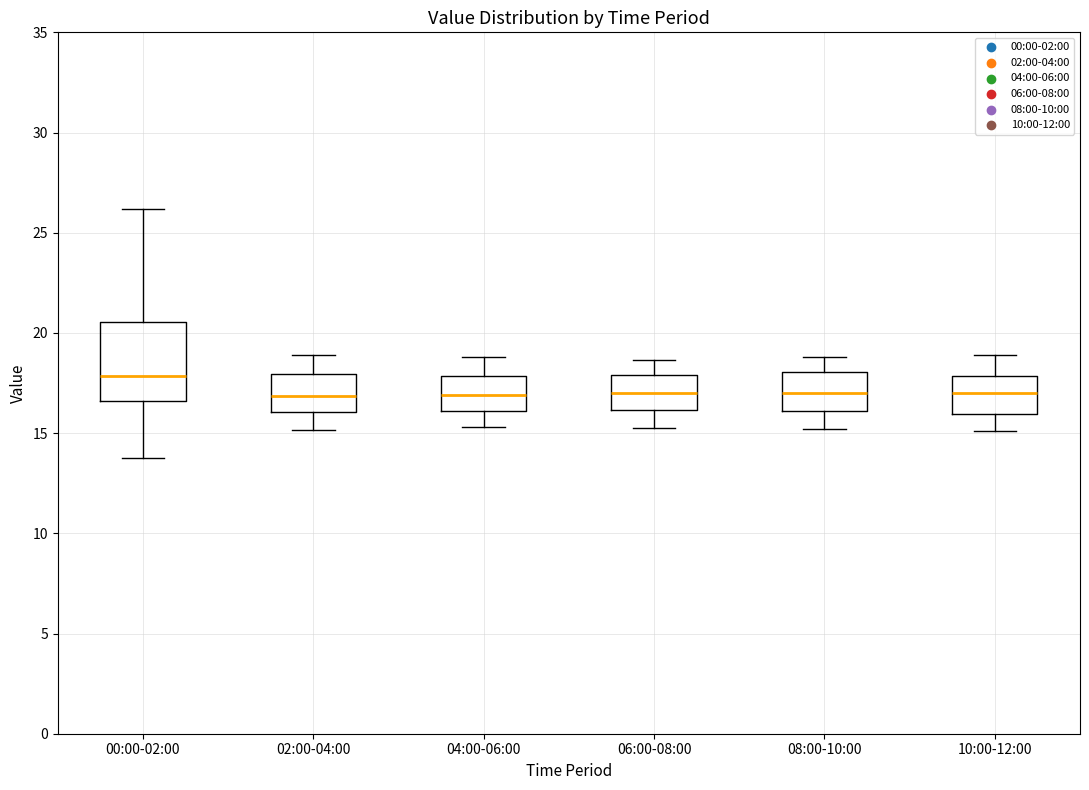

Reading left to right, transcribe this box plot: for each box, give where its median line is, the range the box spans, and where its two whiskers end, as read against the y-axis. The values are not printed on the chart, so give them approximately, as read against the axis.

00:00-02:00: median 18.0, box 16.5 to 20.5, whiskers 14.0 to 26.0
02:00-04:00: median 17.0, box 16.0 to 18.0, whiskers 15.0 to 19.0
04:00-06:00: median 17.0, box 16.0 to 18.0, whiskers 15.5 to 19.0
06:00-08:00: median 17.0, box 16.0 to 18.0, whiskers 15.5 to 18.5
08:00-10:00: median 17.0, box 16.0 to 18.0, whiskers 15.0 to 19.0
10:00-12:00: median 17.0, box 16.0 to 18.0, whiskers 15.0 to 19.0